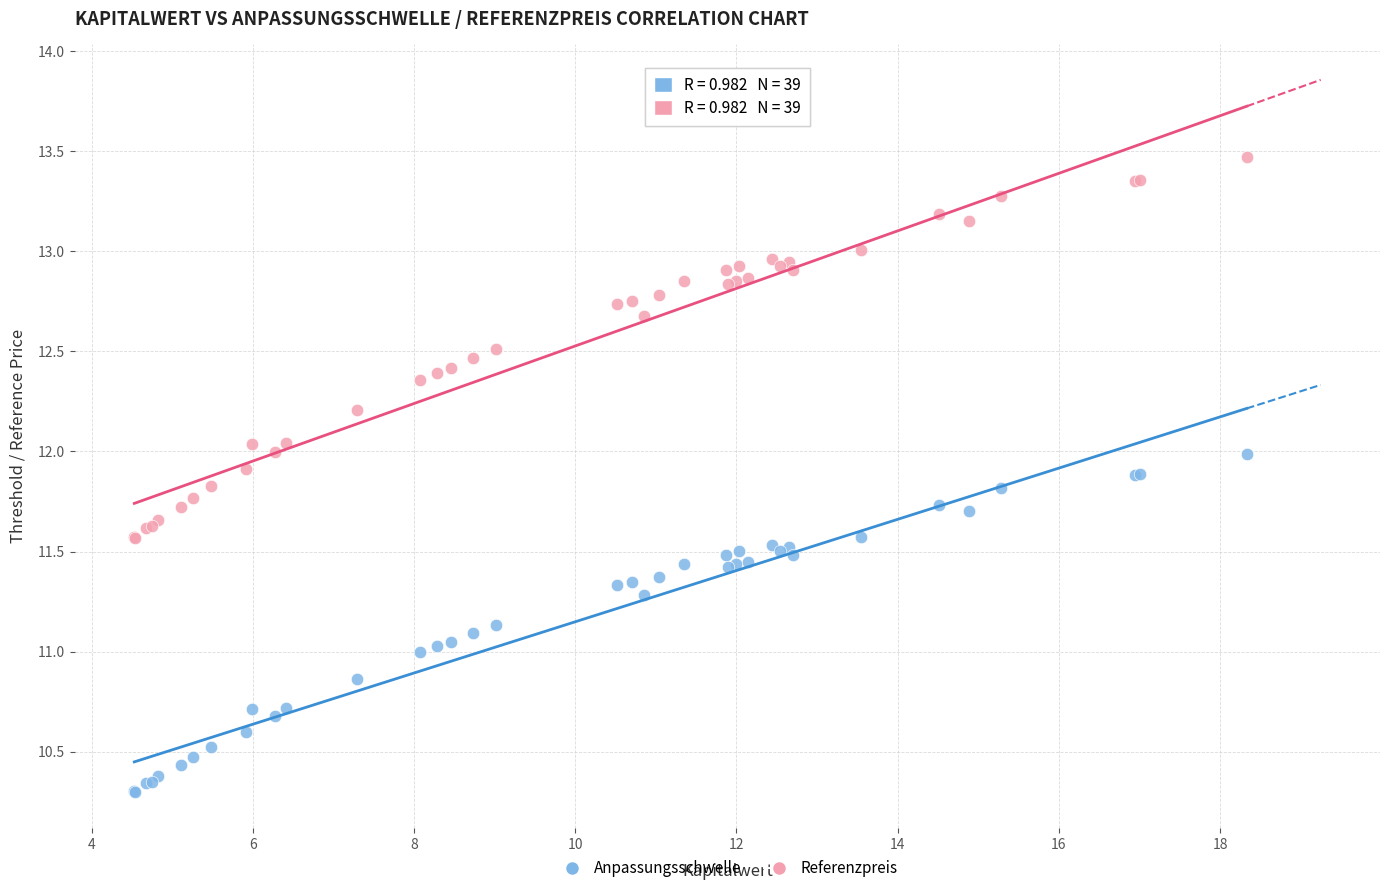

Which series reaches the minimum Y coordinate?

Anpassungsschwelle